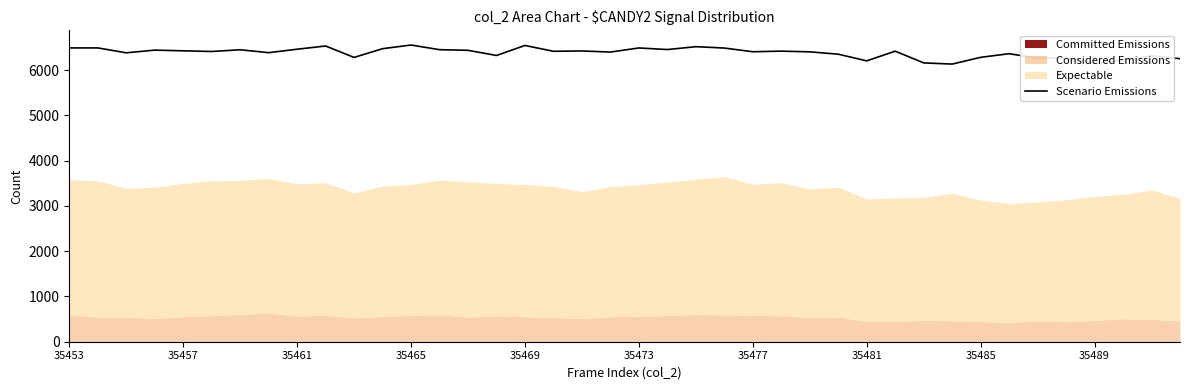

What is the highest value of the Scenario Emissions series?

6552